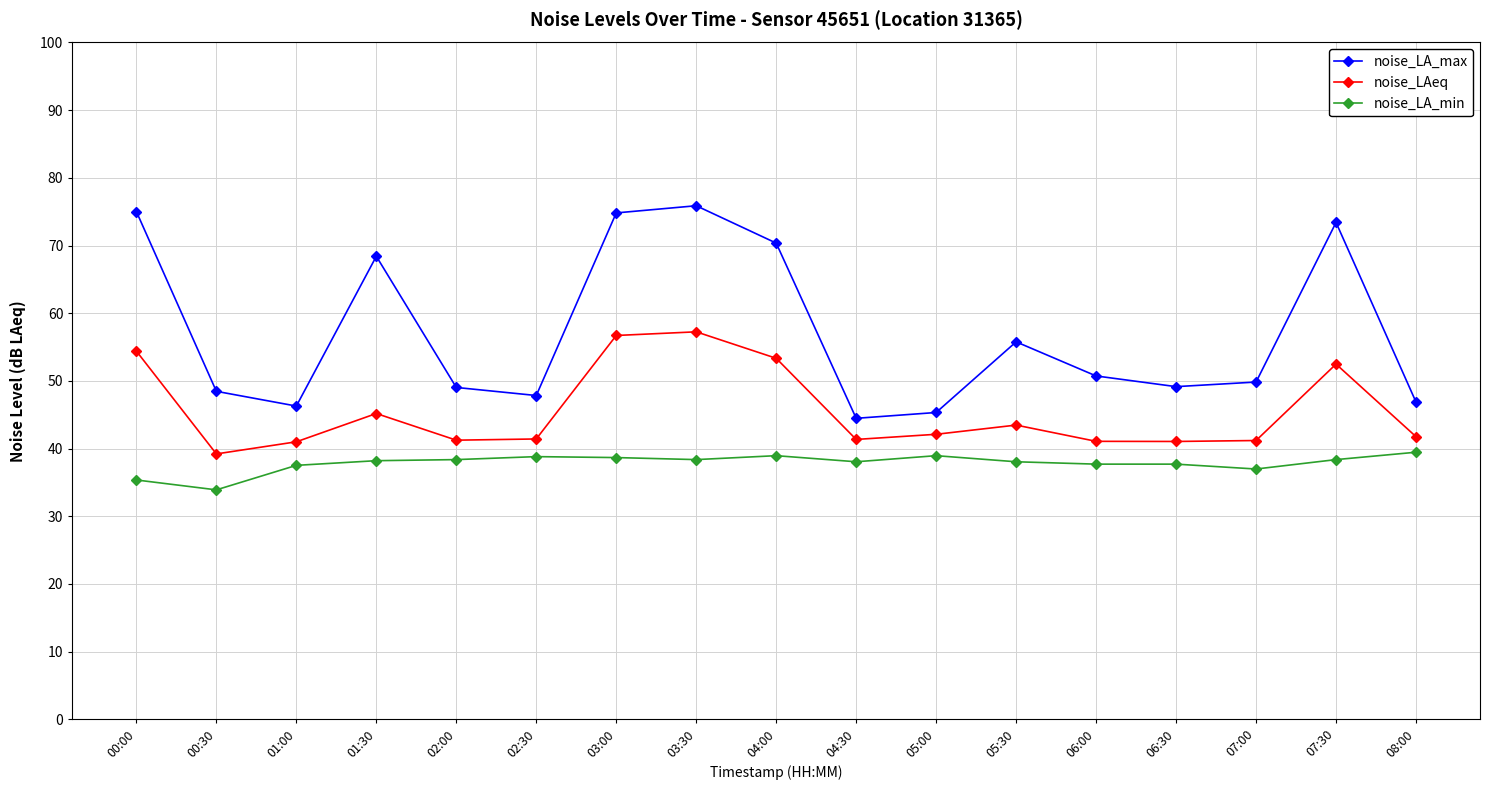

Rank the series by their maximum value, from lowest to highest.

noise_LA_min, noise_LAeq, noise_LA_max